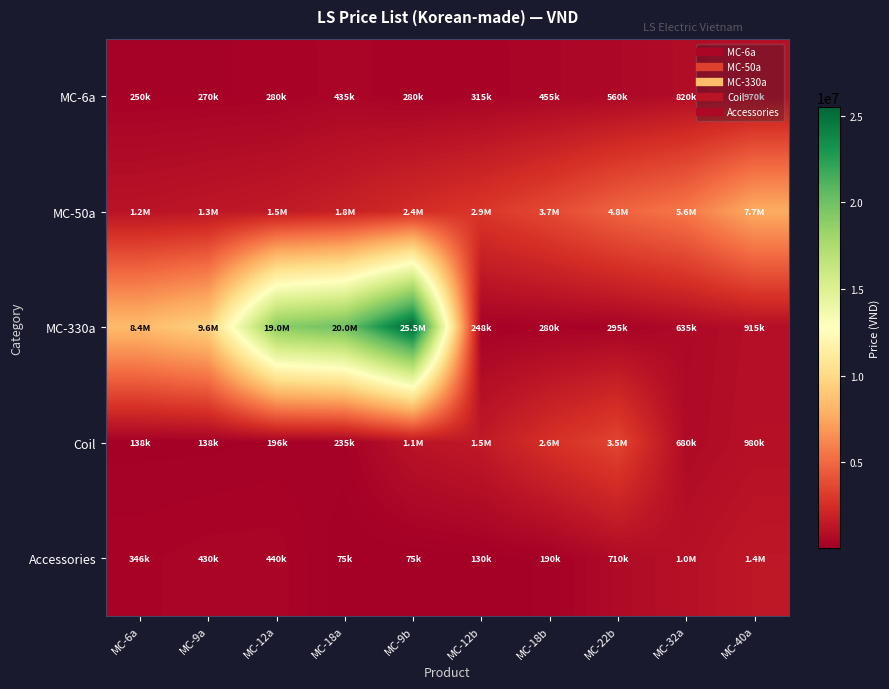

Which category has the highest value across all series?

MC-9b